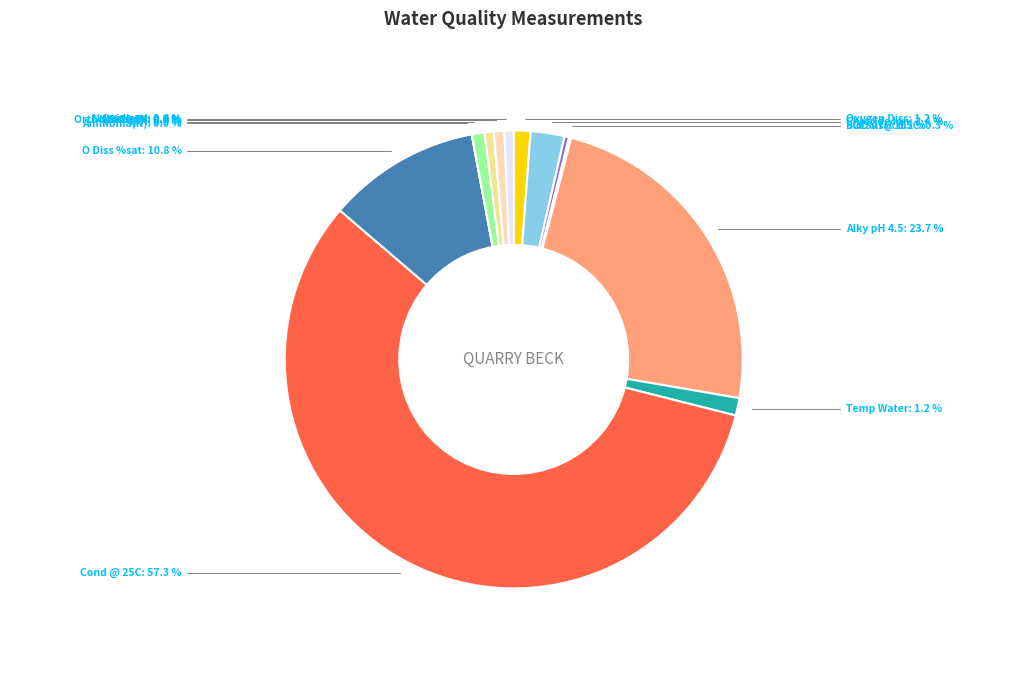

Which category has the biggest portion of the pie?

Cond @ 25C